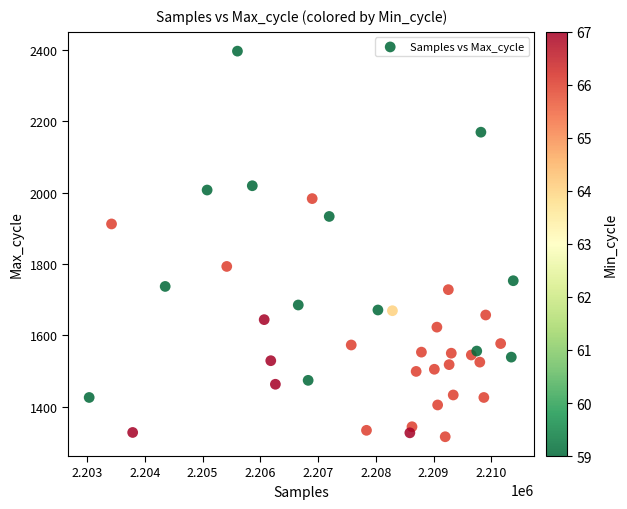

What is the range of X values (max minus min)?

7342